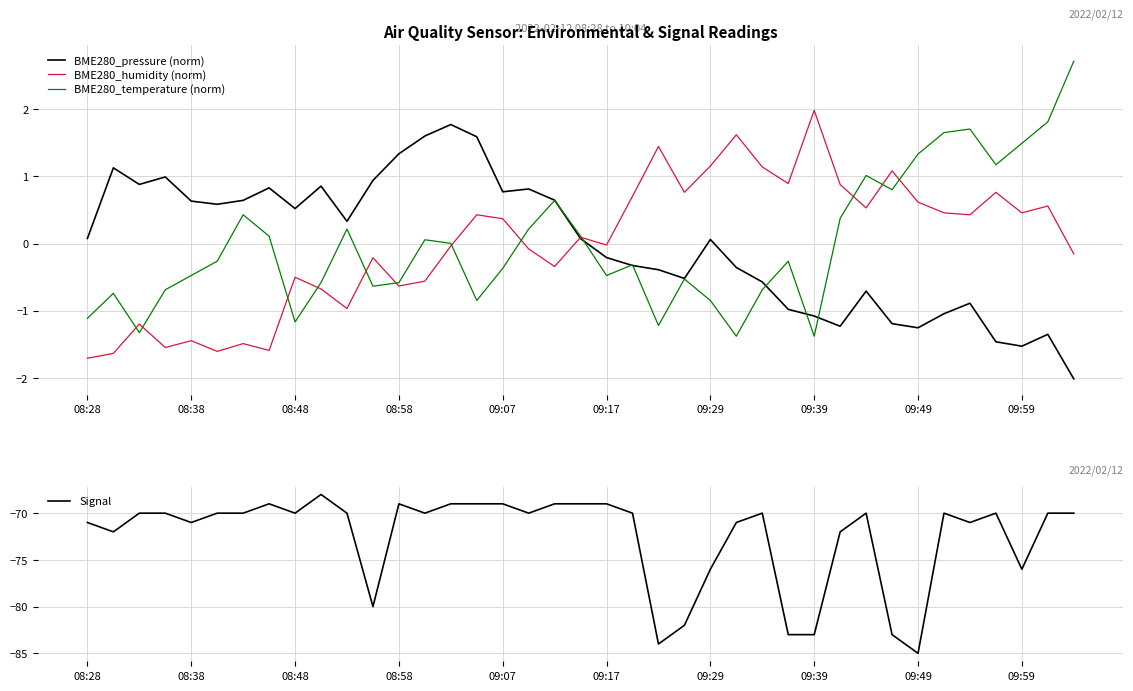

True or false: Signal and BME280_pressure (norm) intersect in this chart.

False